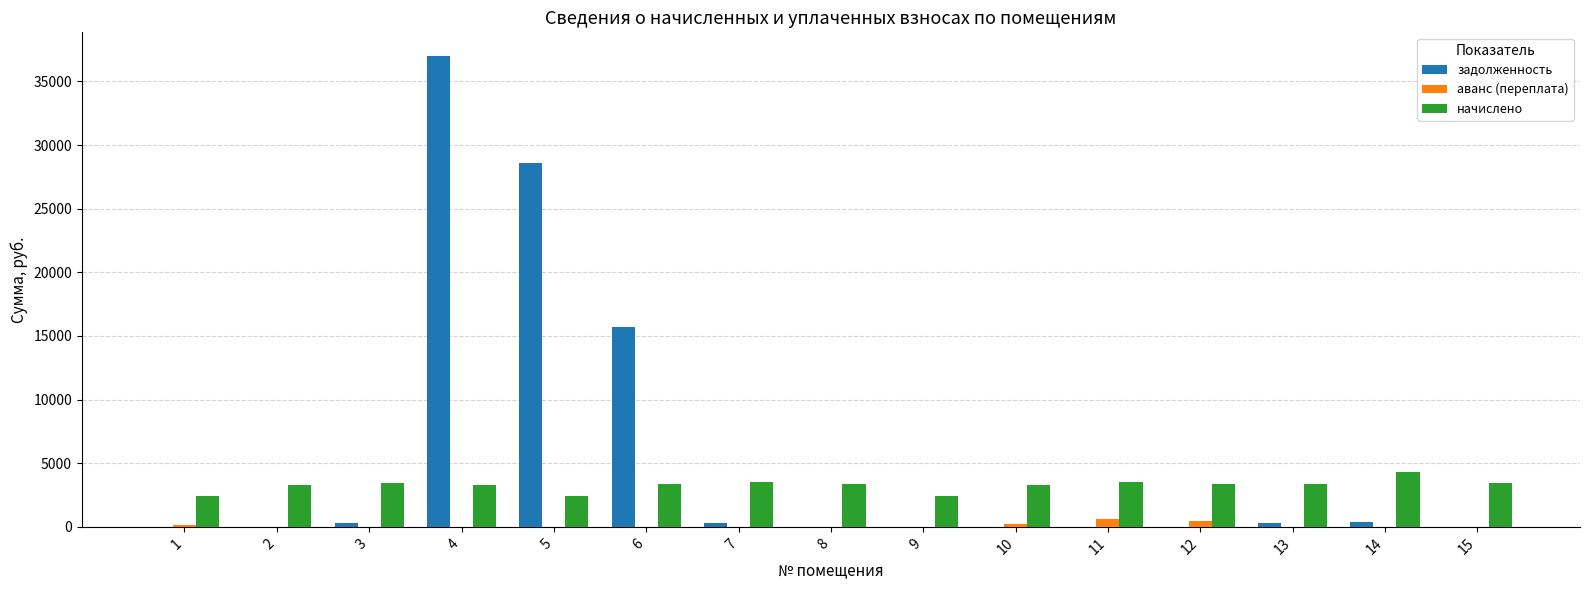

At which category is the sum across all series the highest?

4